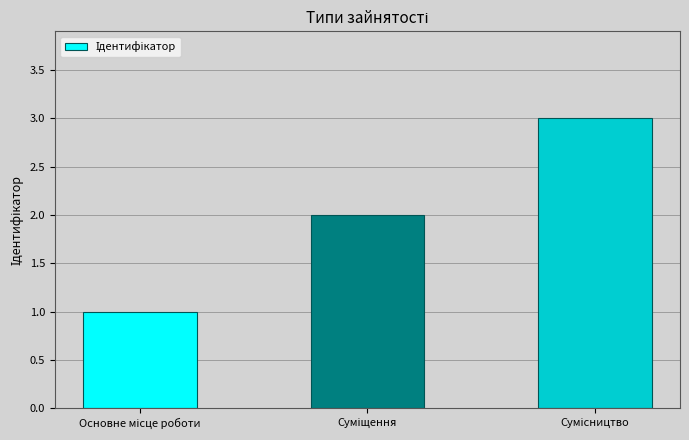

How many bars are there in total?

3